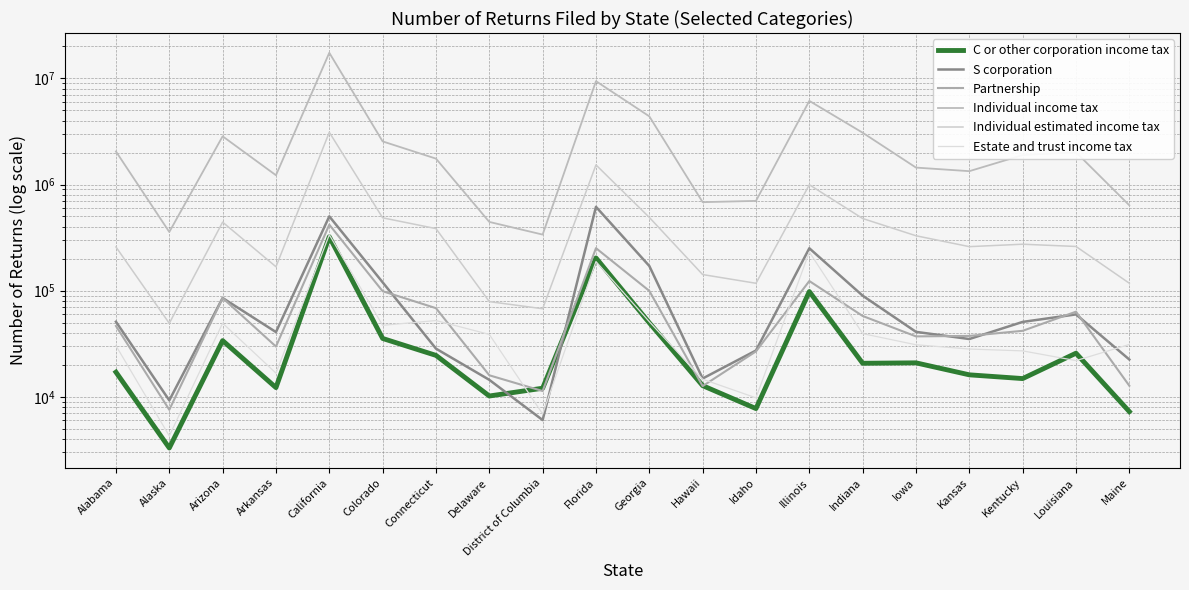

What position from the left is Alaska?

2